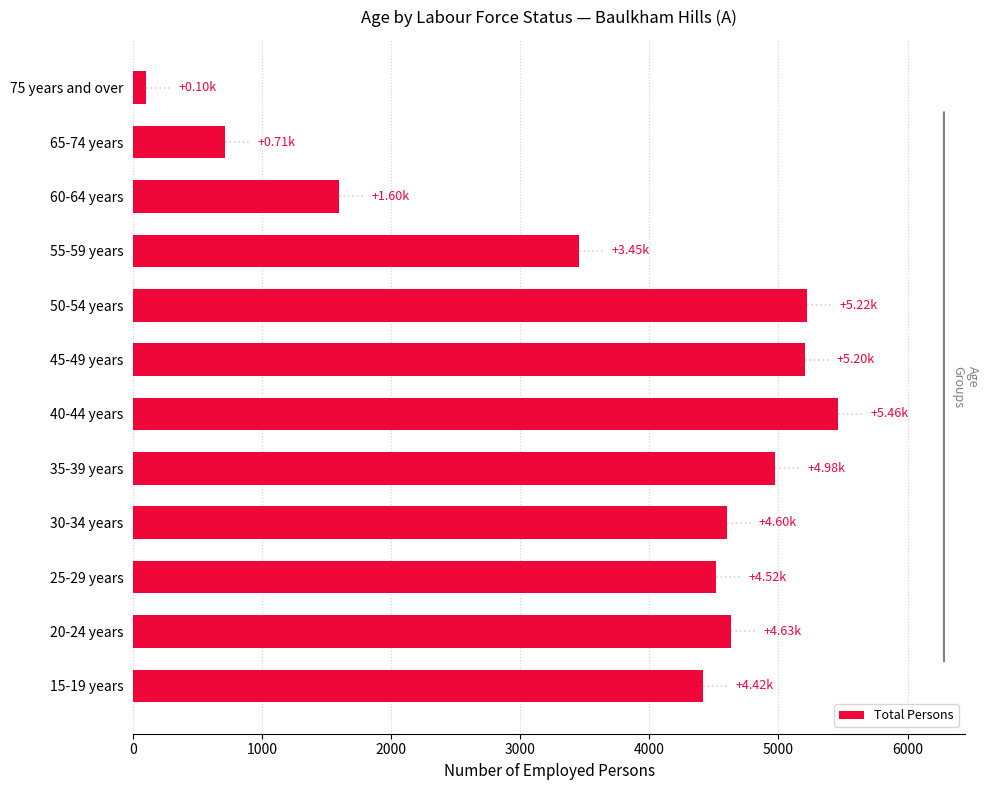

Are the bars horizontal?

Yes